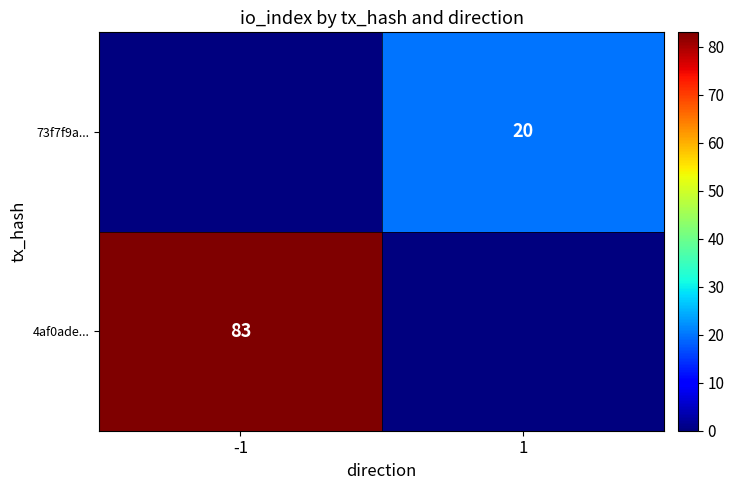

Is the value of 4af0ade... at -1 greater than the value of 73f7f9a... at 1?

Yes